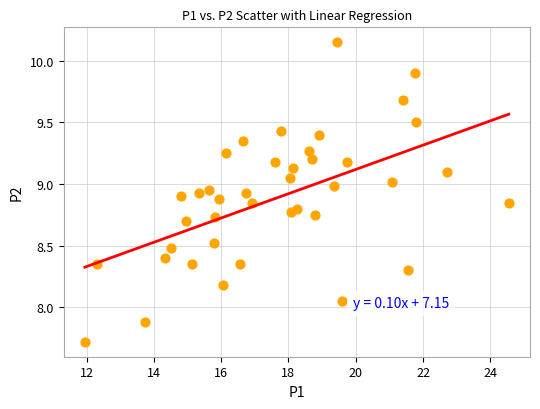

What is the range of Y values (max minus min)?

2.4